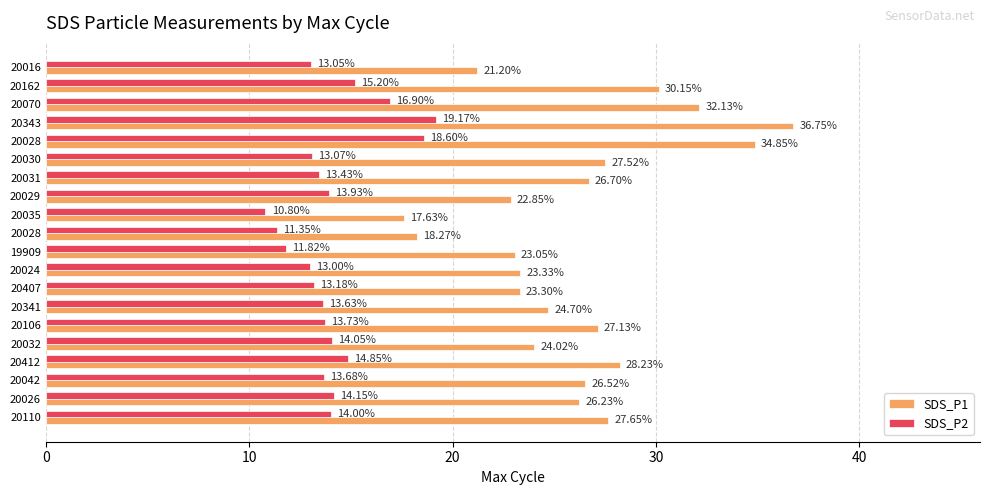

How many values in the SDS_P1 series exceed 26?

11